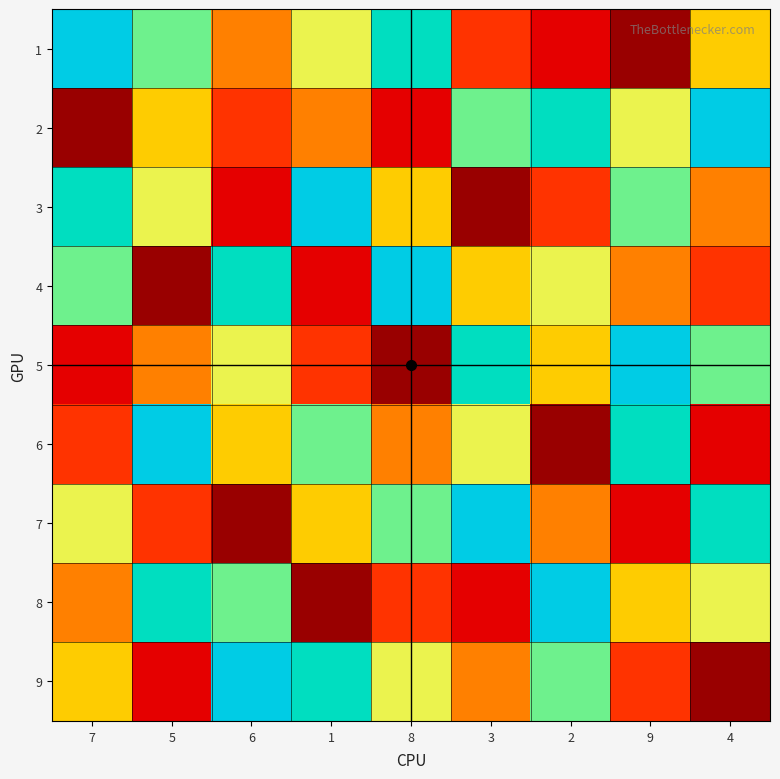

Reading left to right, extract all data points from this chart.

1: 7=9	5=7	6=4	1=6	8=8	3=3	2=2	9=1	4=5
2: 7=1	5=5	6=3	1=4	8=2	3=7	2=8	9=6	4=9
3: 7=8	5=6	6=2	1=9	8=5	3=1	2=3	9=7	4=4
4: 7=7	5=1	6=8	1=2	8=9	3=5	2=6	9=4	4=3
5: 7=2	5=4	6=6	1=3	8=1	3=8	2=5	9=9	4=7
6: 7=3	5=9	6=5	1=7	8=4	3=6	2=1	9=8	4=2
7: 7=6	5=3	6=1	1=5	8=7	3=9	2=4	9=2	4=8
8: 7=4	5=8	6=7	1=1	8=3	3=2	2=9	9=5	4=6
9: 7=5	5=2	6=9	1=8	8=6	3=4	2=7	9=3	4=1